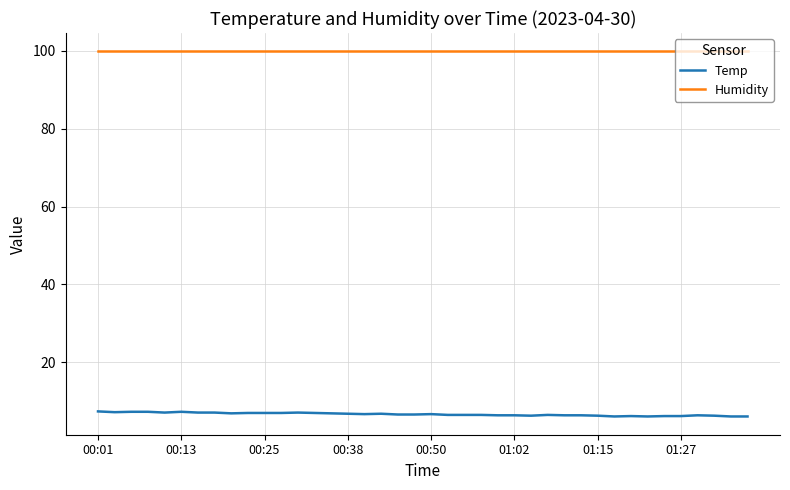

What is the minimum value shown in the chart?

6.1